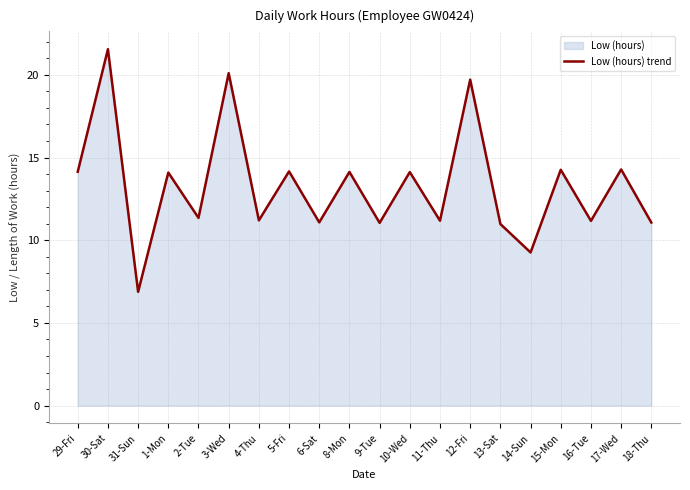

At which category does the chart reach its peak across all series?

30-Sat